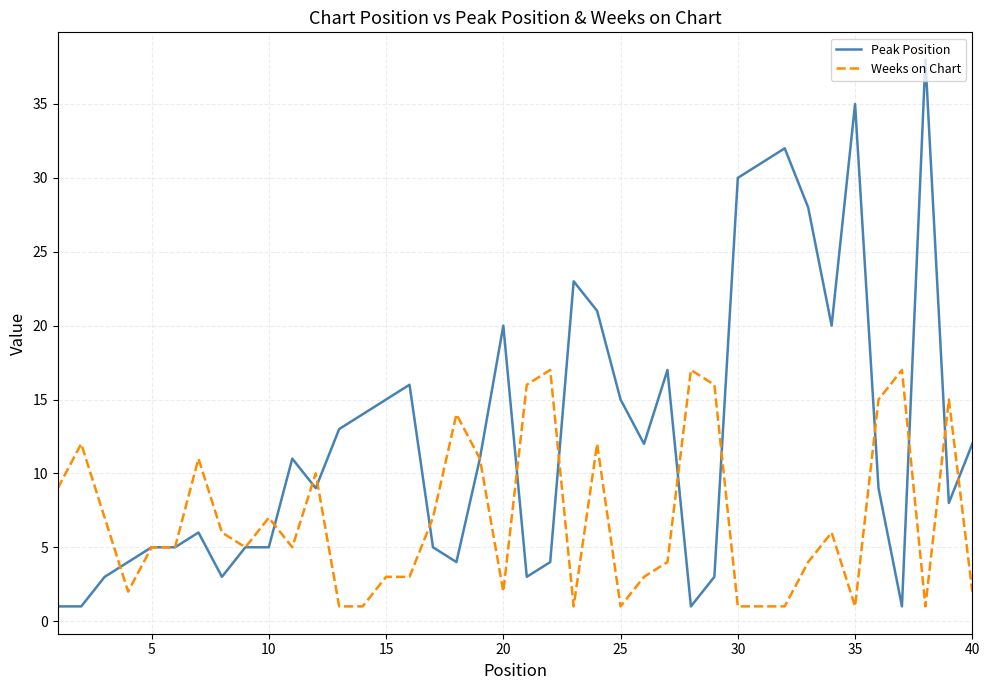

Which series has the largest range (max minus min)?

Peak Position